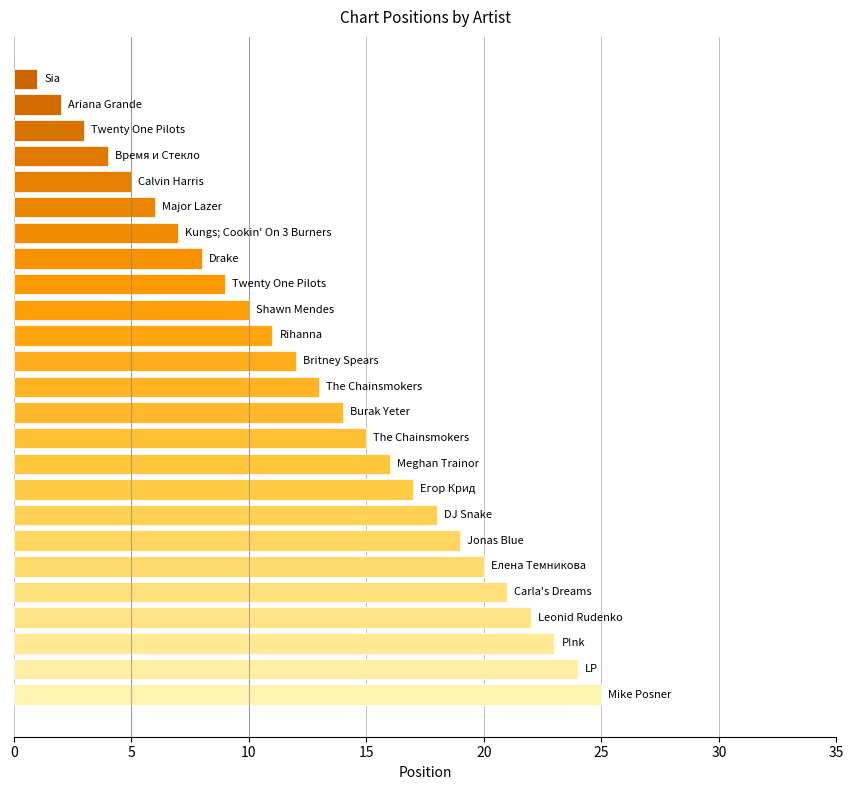

What is the difference between the second highest and second lowest values?

22